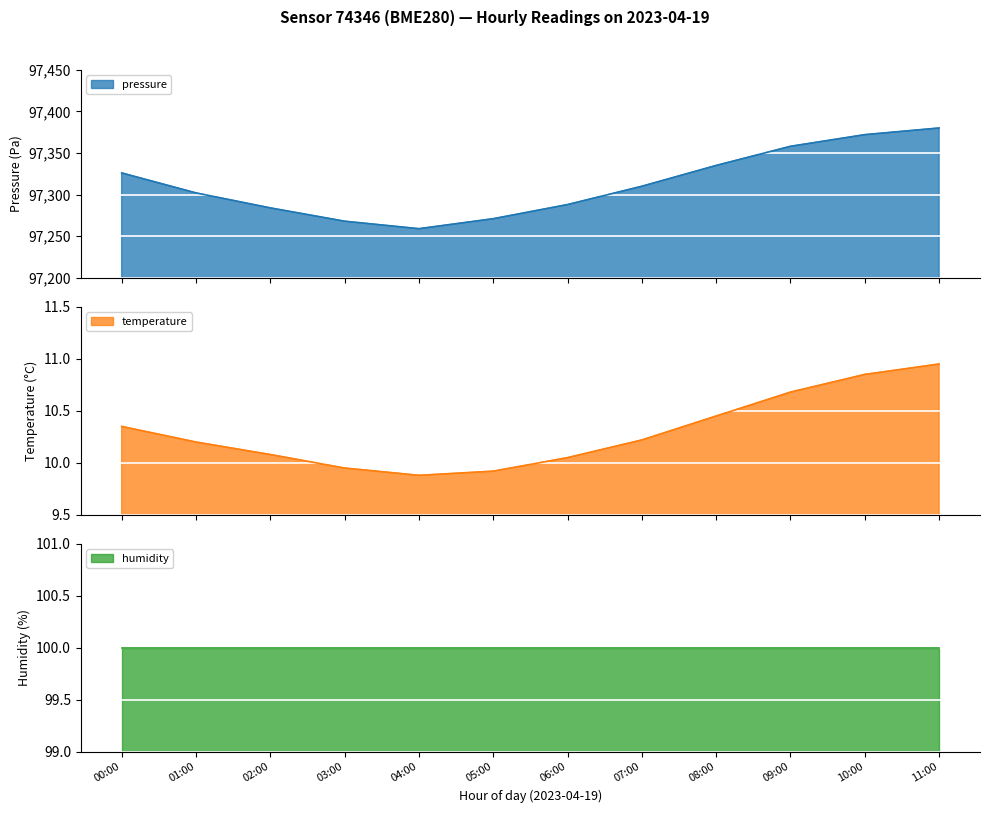

What is the difference between the maximum and minimum values in the temperature series?

1.1